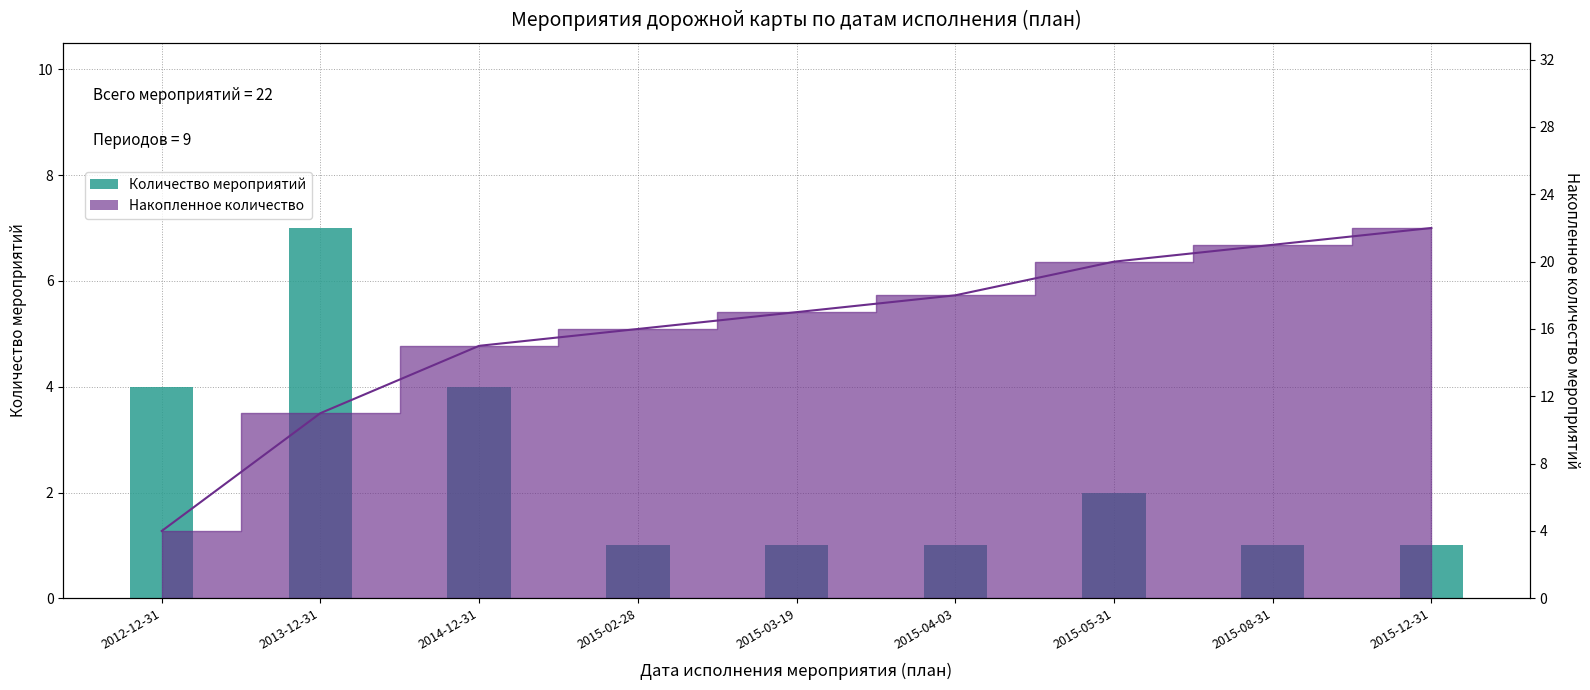

True or false: the data shows 2 at 2015-03-19.

False